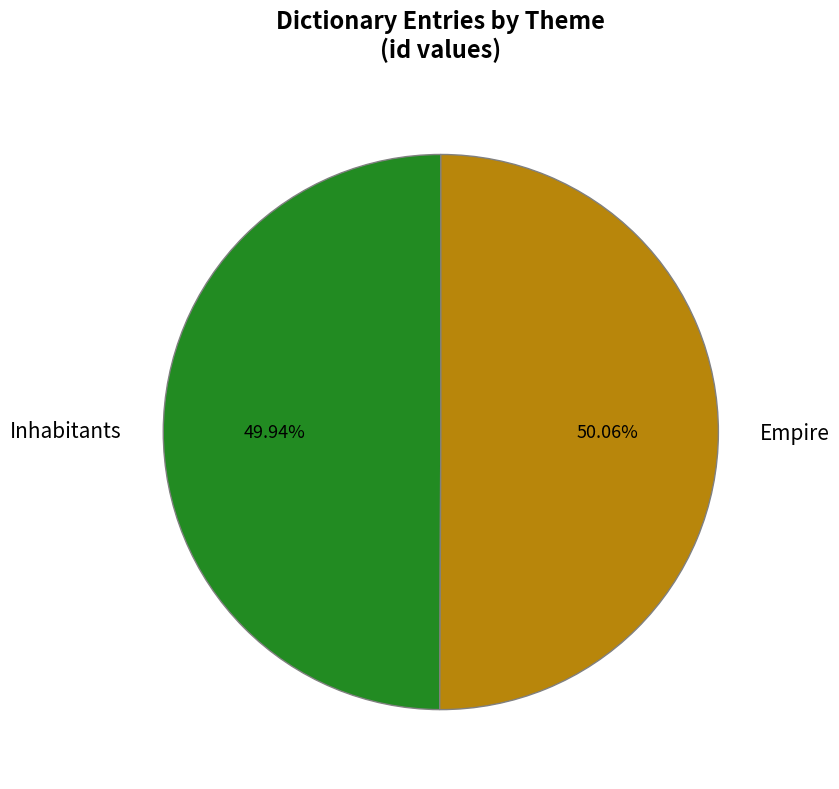

To the nearest percent, what is the combined percentage of Empire and Inhabitants?

100%